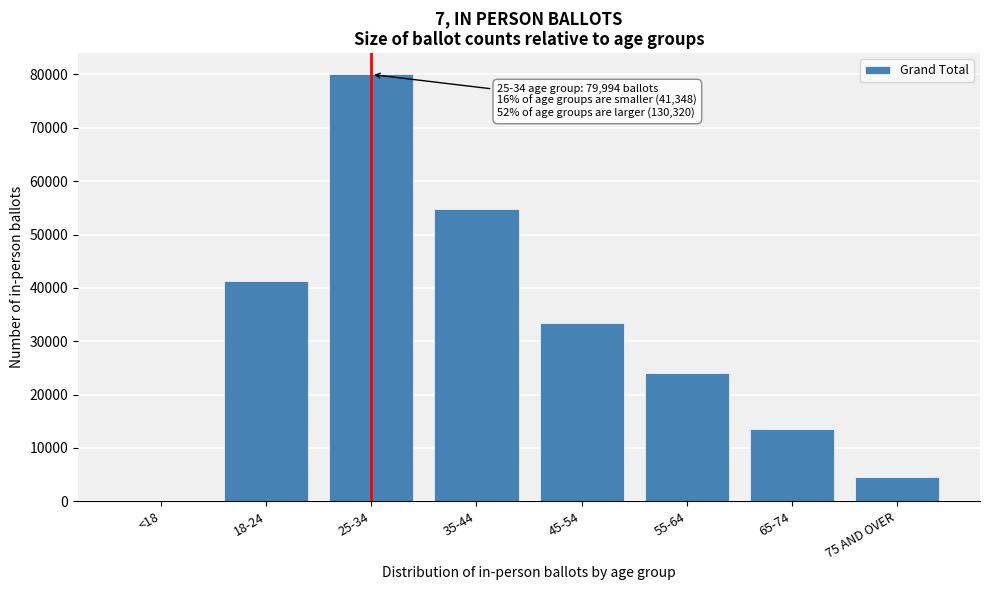

Reading left to right, what are all the values shown in this chart?

<18=3	18-24=41345	25-34=79994	35-44=54839	45-54=33344	55-64=23960	65-74=13564	75 AND OVER=4613